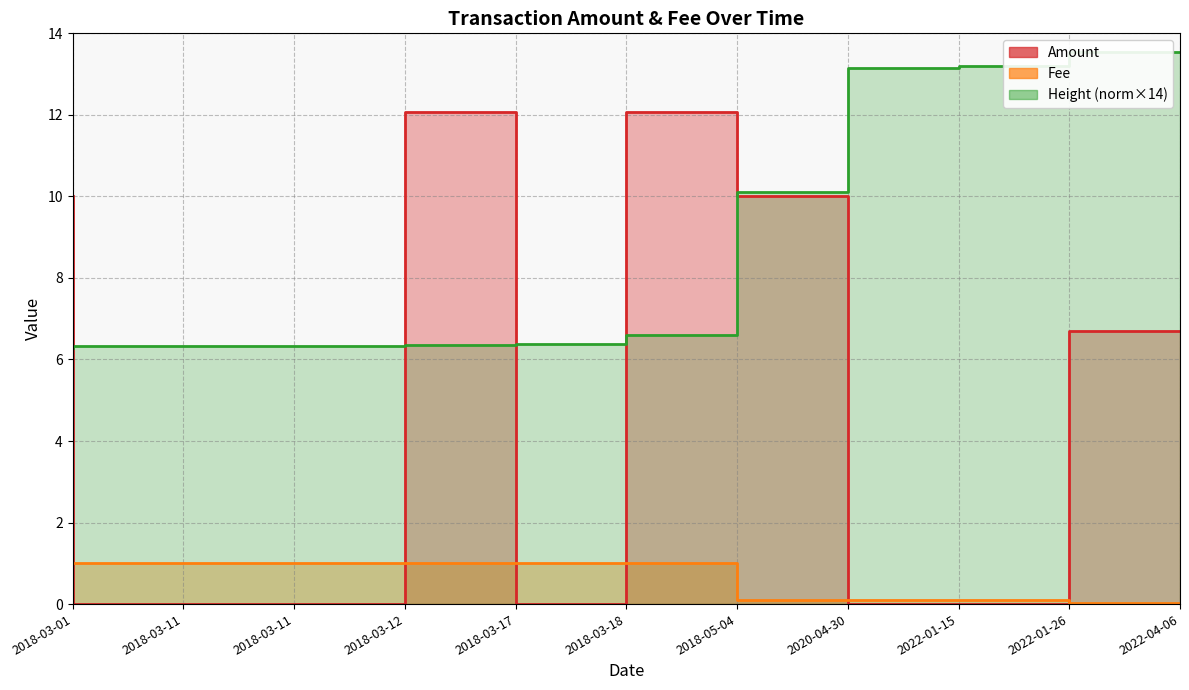

What is the difference between the Height_norm values at 2022-01-15 and 2022-04-06?

0.4